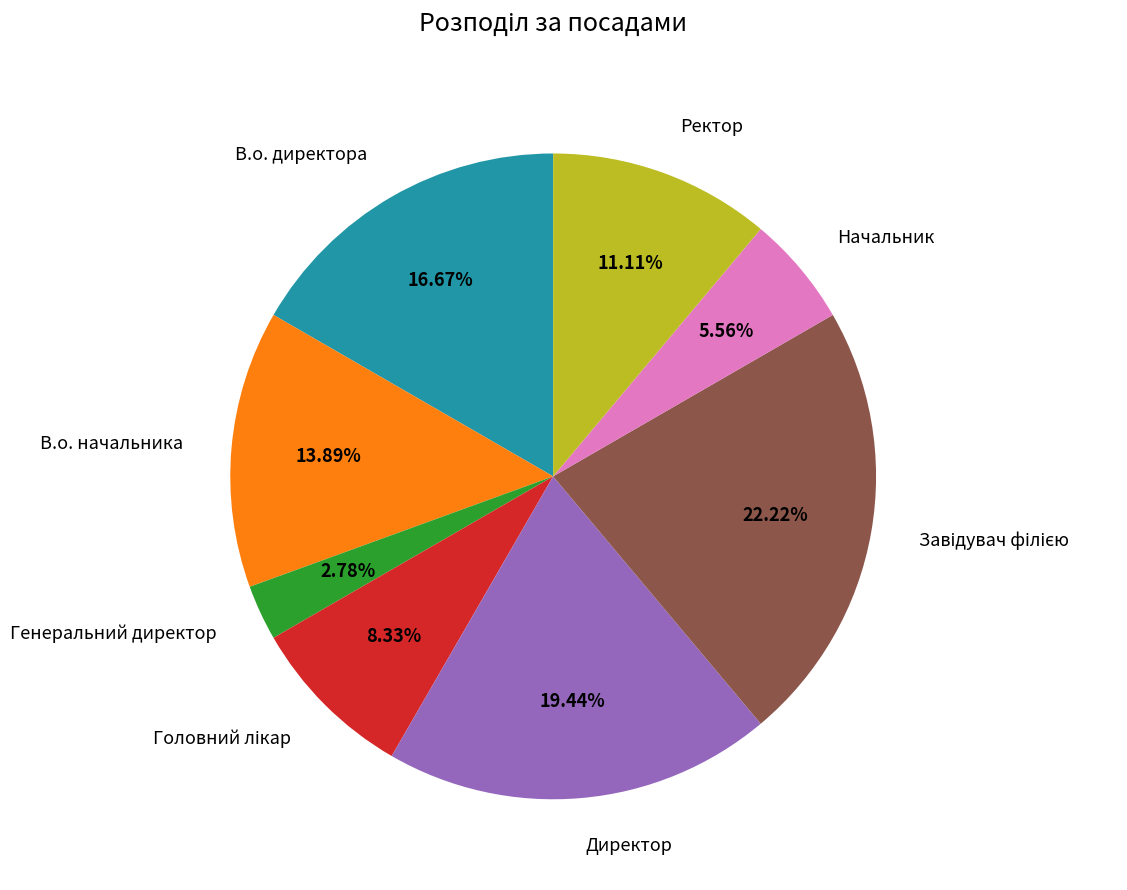

What portion of the pie excludes В.о. начальника?

86.1%